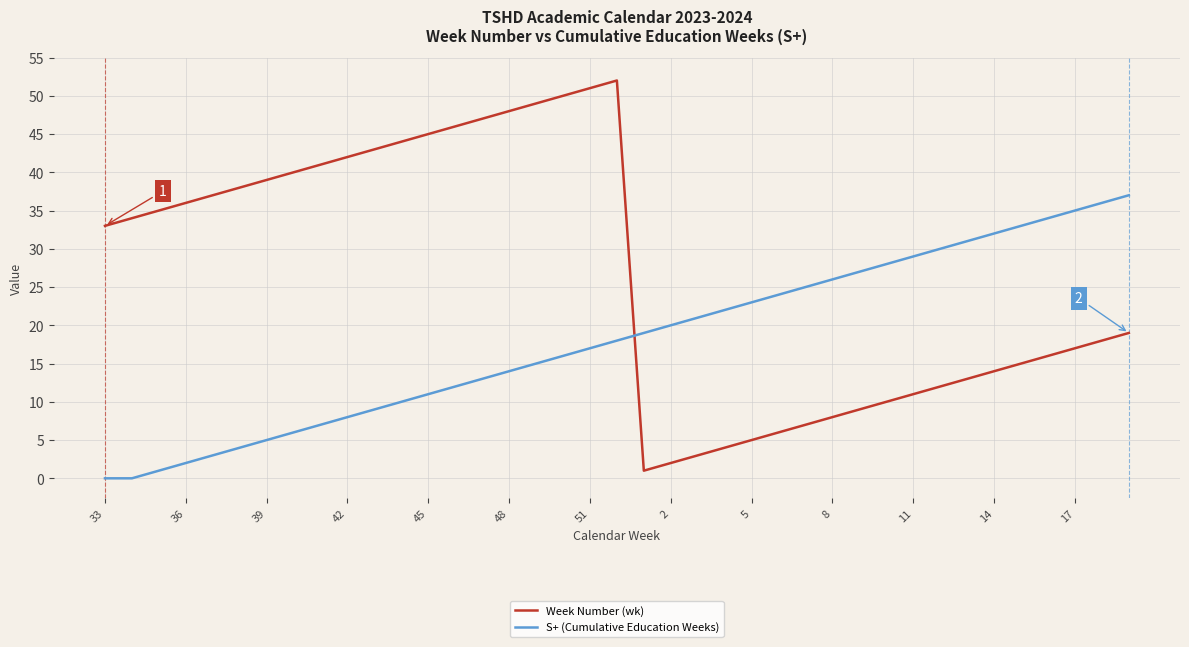

What is the difference between the second highest and minimum values in the S+ (Cumulative Education Weeks) series?

36